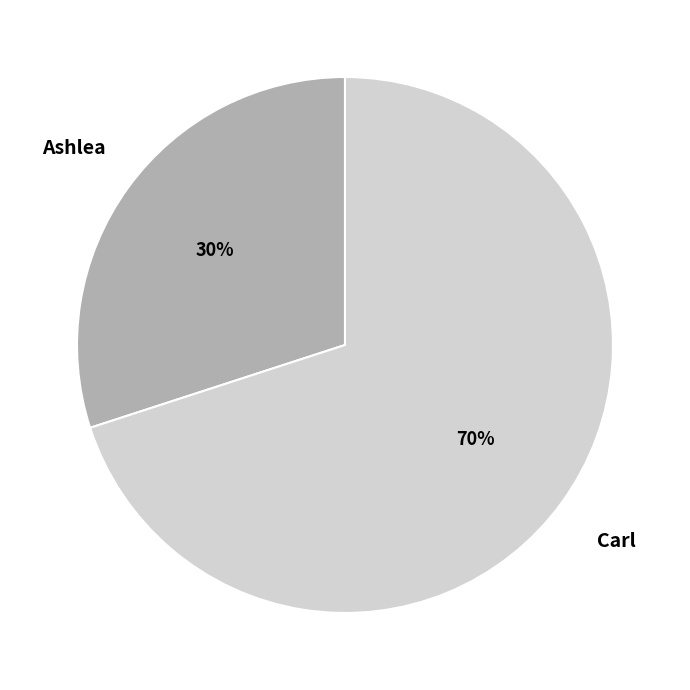

Is Carl the majority of the pie?

Yes